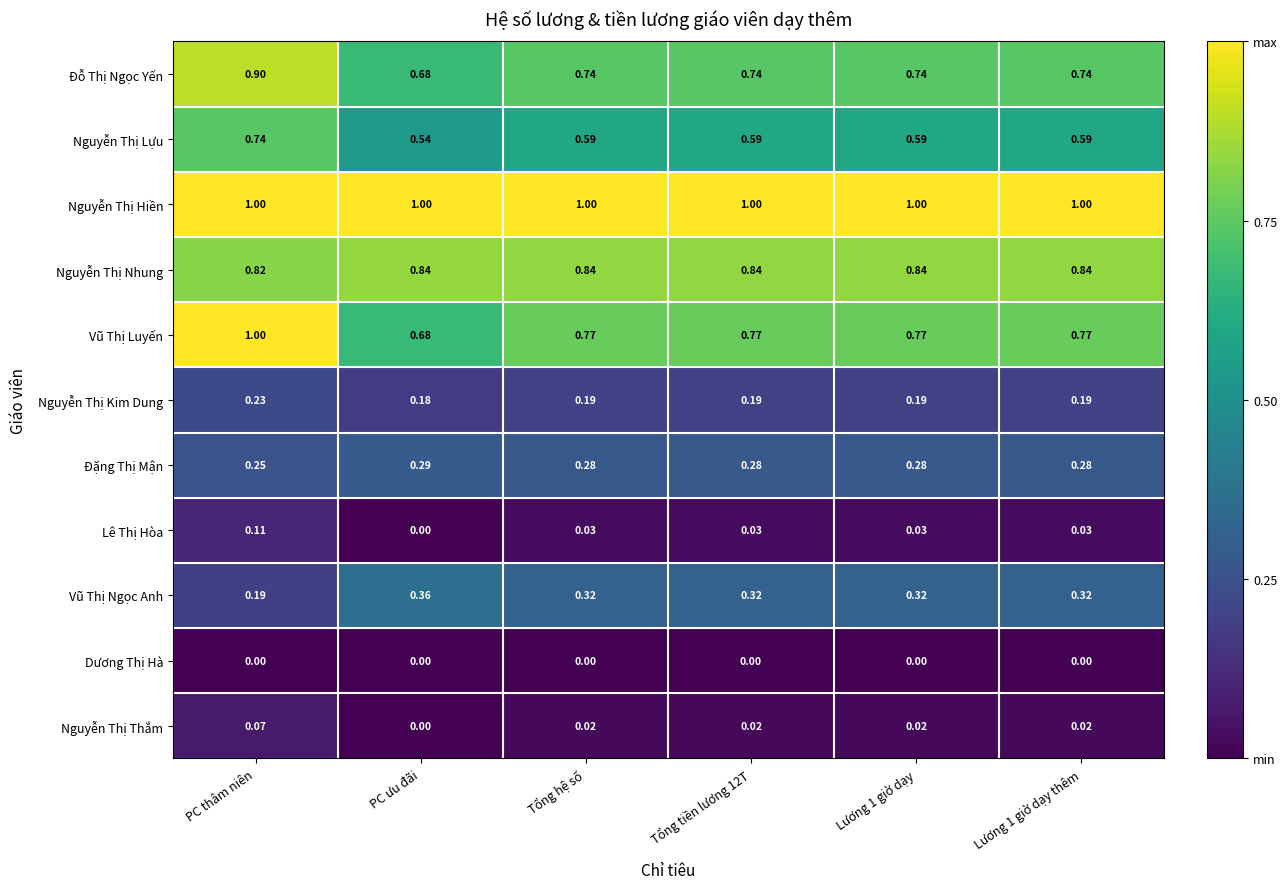

At which label does Vũ Thị Ngọc Anh reach its peak?

PC ưu đãi